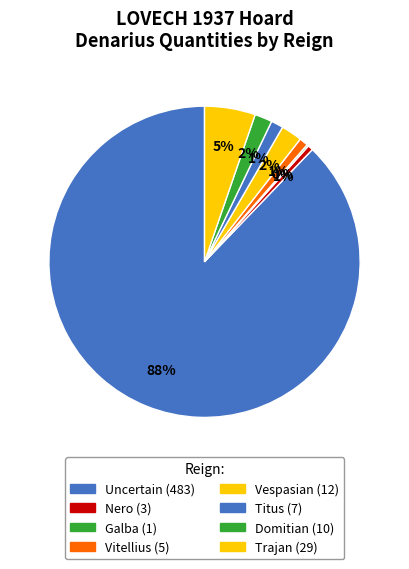

Is it true that Galba is 1% of the pie?

False